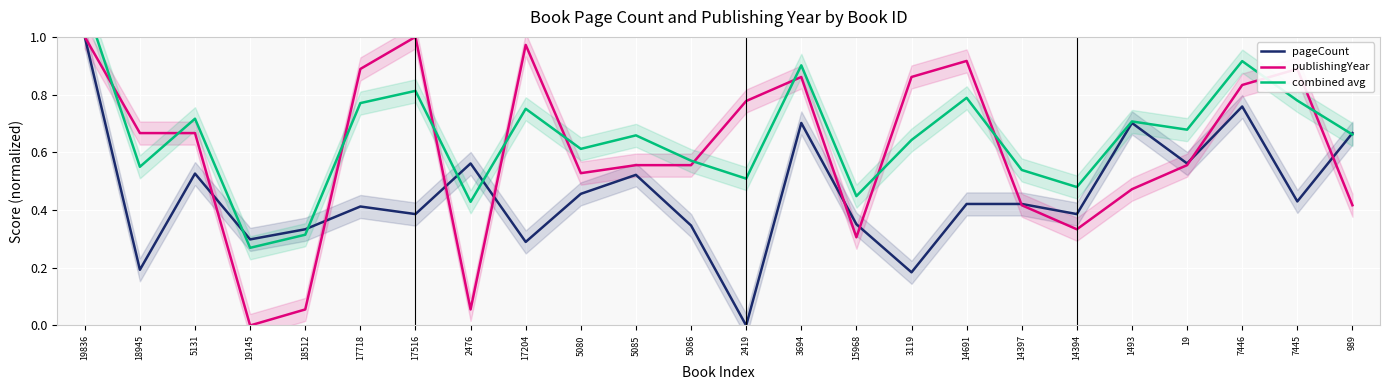

Reading left to right, transcribe all the data shown in this chart.

pageCount: 19836=1.0	18945=0.2	5131=0.5	19145=0.3	18512=0.3	17718=0.4	17516=0.4	2476=0.6	17204=0.3	5080=0.5	5085=0.5	5086=0.3	2419=0.0	3694=0.7	15968=0.4	3119=0.2	14691=0.4	14397=0.4	14394=0.4	1493=0.7	19=0.6	7446=0.8	7445=0.4	989=0.7
publishingYear: 19836=1.0	18945=0.7	5131=0.7	19145=0.0	18512=0.1	17718=0.9	17516=1.0	2476=0.1	17204=1.0	5080=0.5	5085=0.6	5086=0.6	2419=0.8	3694=0.9	15968=0.3	3119=0.9	14691=0.9	14397=0.4	14394=0.3	1493=0.5	19=0.6	7446=0.8	7445=0.9	989=0.4
combined avg: 19836=1.1	18945=0.5	5131=0.7	19145=0.3	18512=0.3	17718=0.8	17516=0.8	2476=0.4	17204=0.8	5080=0.6	5085=0.7	5086=0.6	2419=0.5	3694=0.9	15968=0.4	3119=0.6	14691=0.8	14397=0.5	14394=0.5	1493=0.7	19=0.7	7446=0.9	7445=0.8	989=0.7